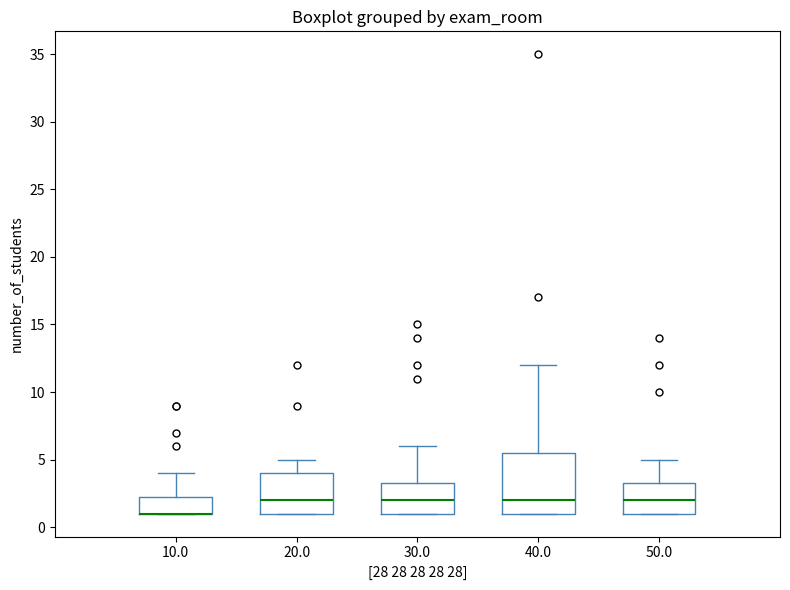

Reading left to right, transcribe this box plot: for each box, give where its median line is, the range the box spans, and where its two whiskers end, as read against the y-axis. The values are not printed on the chart, so give them approximately, as read against the axis.

10.0: median 1.0 (drawn on the box's lower edge), box 1.0 to 2.5, whiskers 1.0 to 4.0
20.0: median 2.0, box 1.0 to 4.0, whiskers 1.0 to 5.0
30.0: median 2.0, box 1.0 to 3.5, whiskers 1.0 to 6.0
40.0: median 2.0, box 1.0 to 5.5, whiskers 1.0 to 12.0
50.0: median 2.0, box 1.0 to 3.5, whiskers 1.0 to 5.0